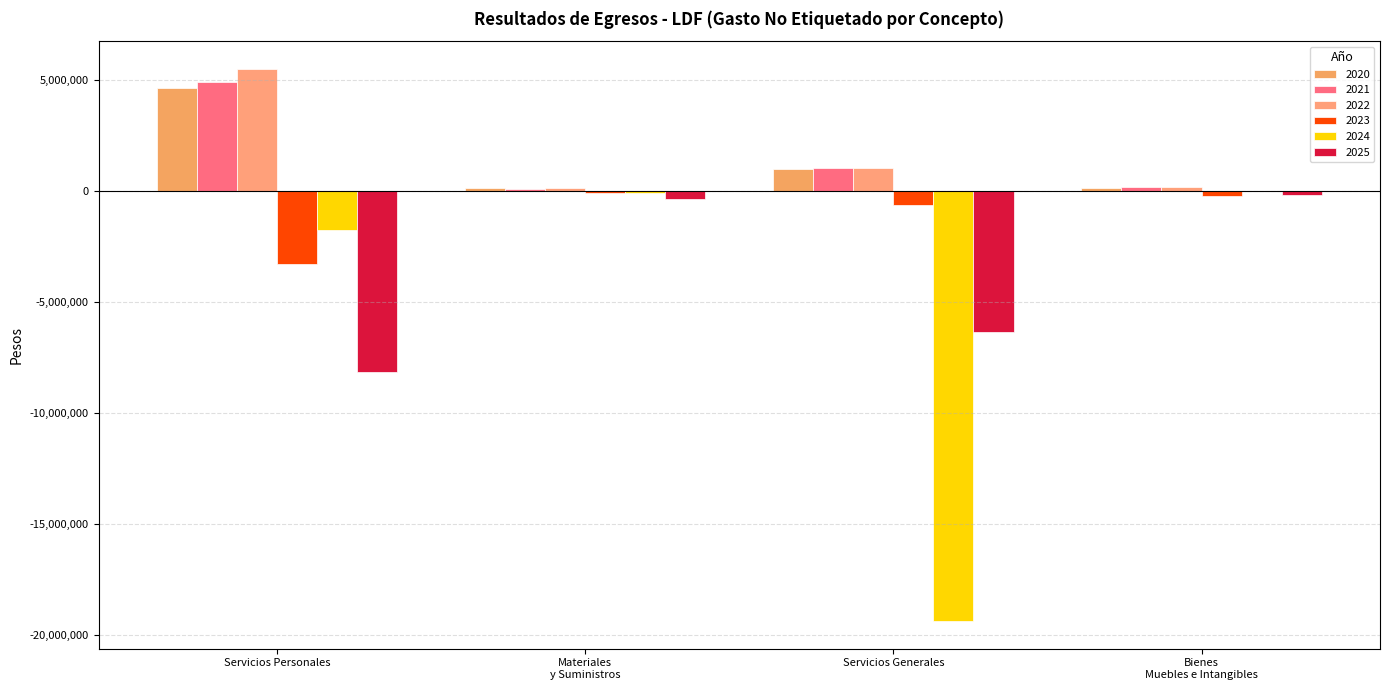

How many groups of bars are there?

4